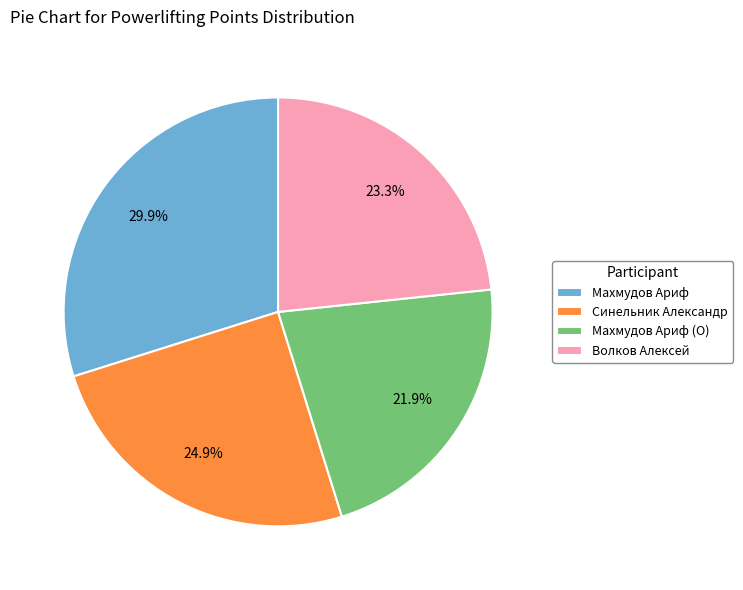

Which slice is the smallest?

Махмудов Ариф (O)